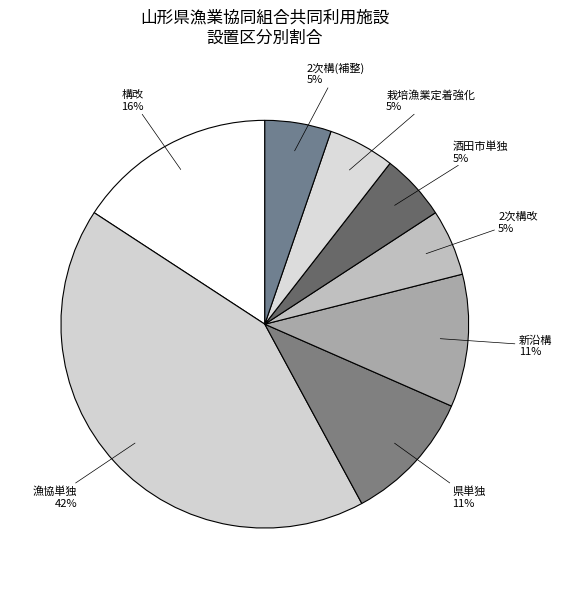

To the nearest percent, what is the average slice percentage?

12%